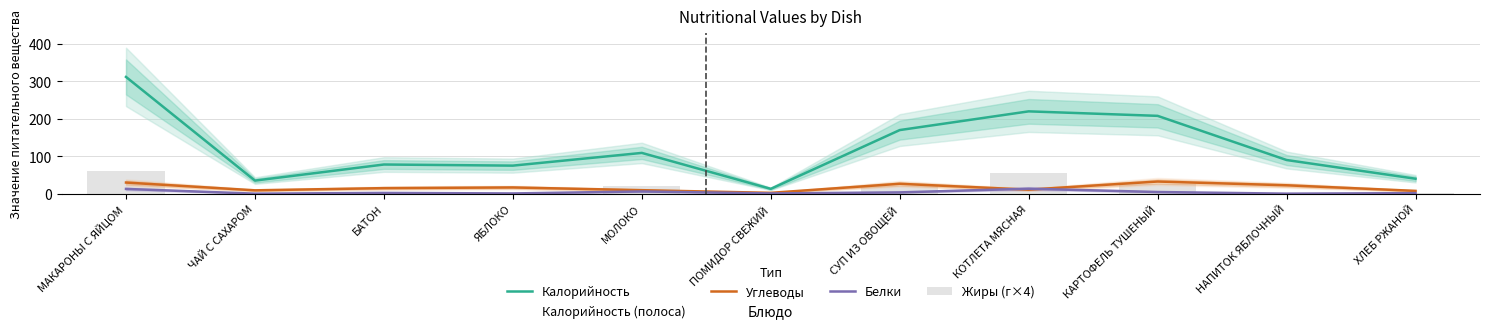

What is the label of the 7th bar from the right?

МОЛОКО